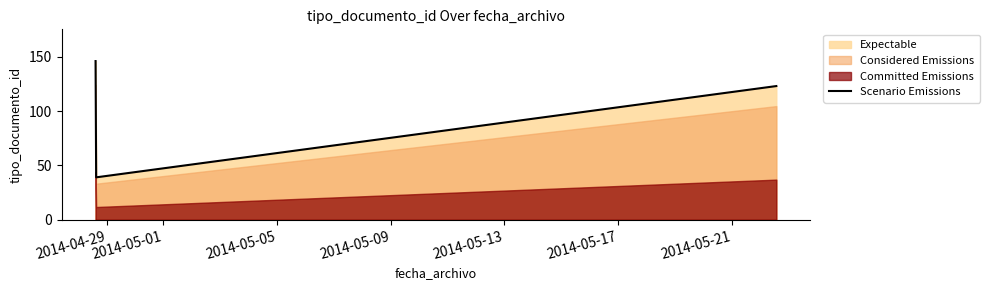

What is the maximum value for Scenario Emissions?

146